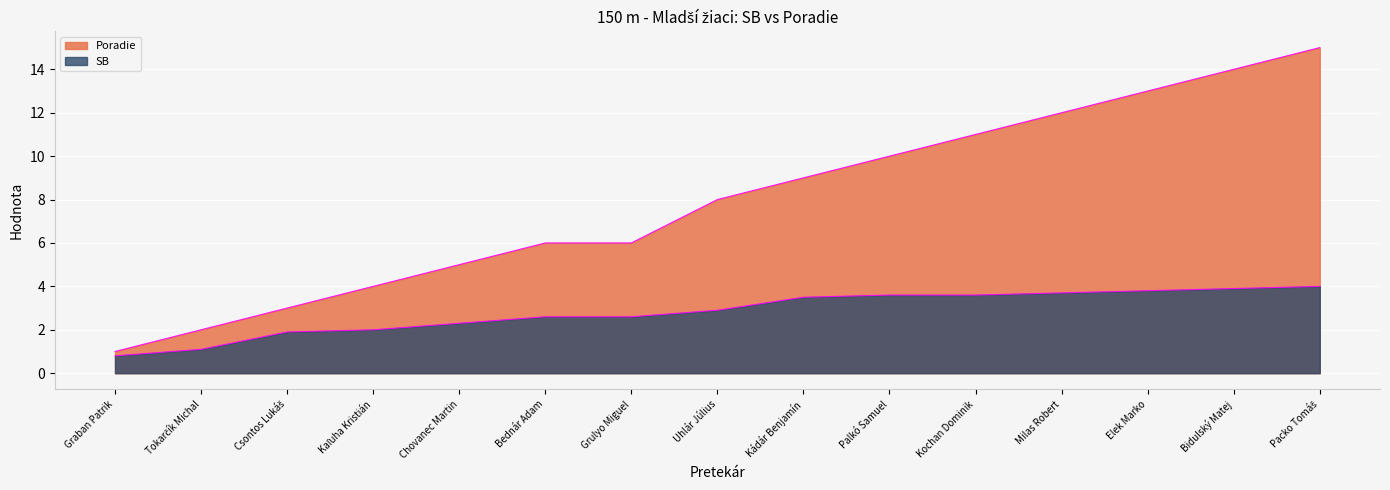

The value of SB at Palkó Samuel is 3.6. True or false?

True